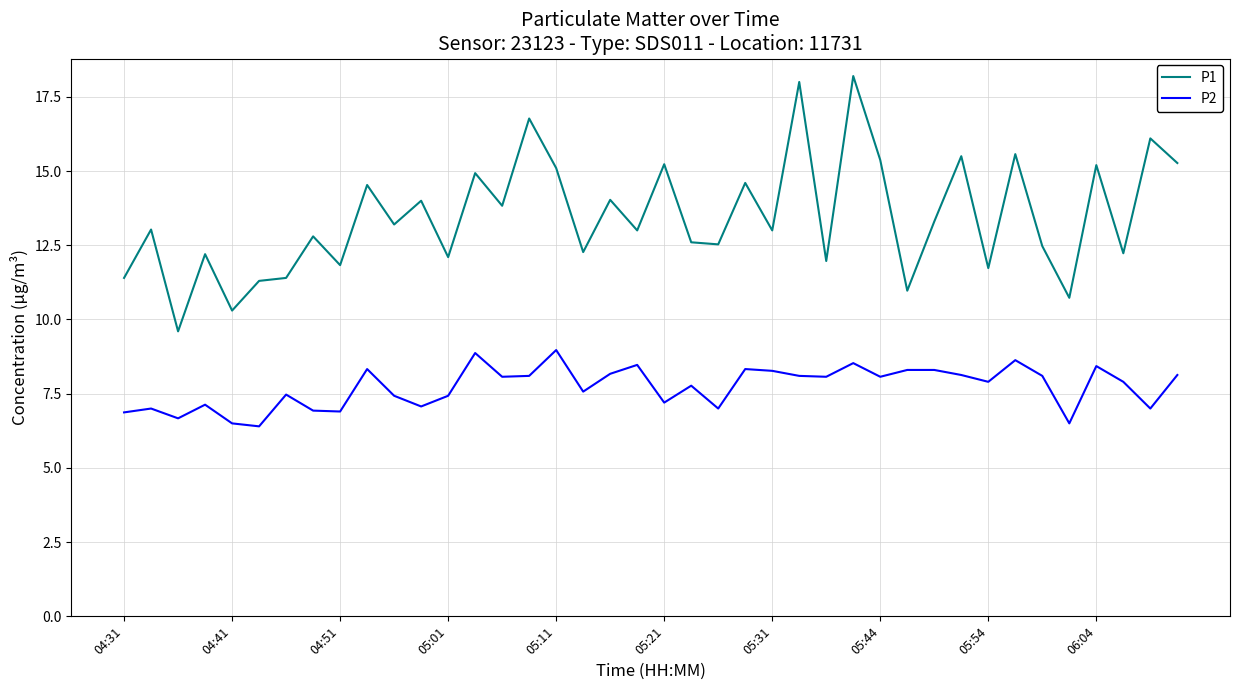

What is the difference between the maximum and minimum values in the P1 series?

8.6